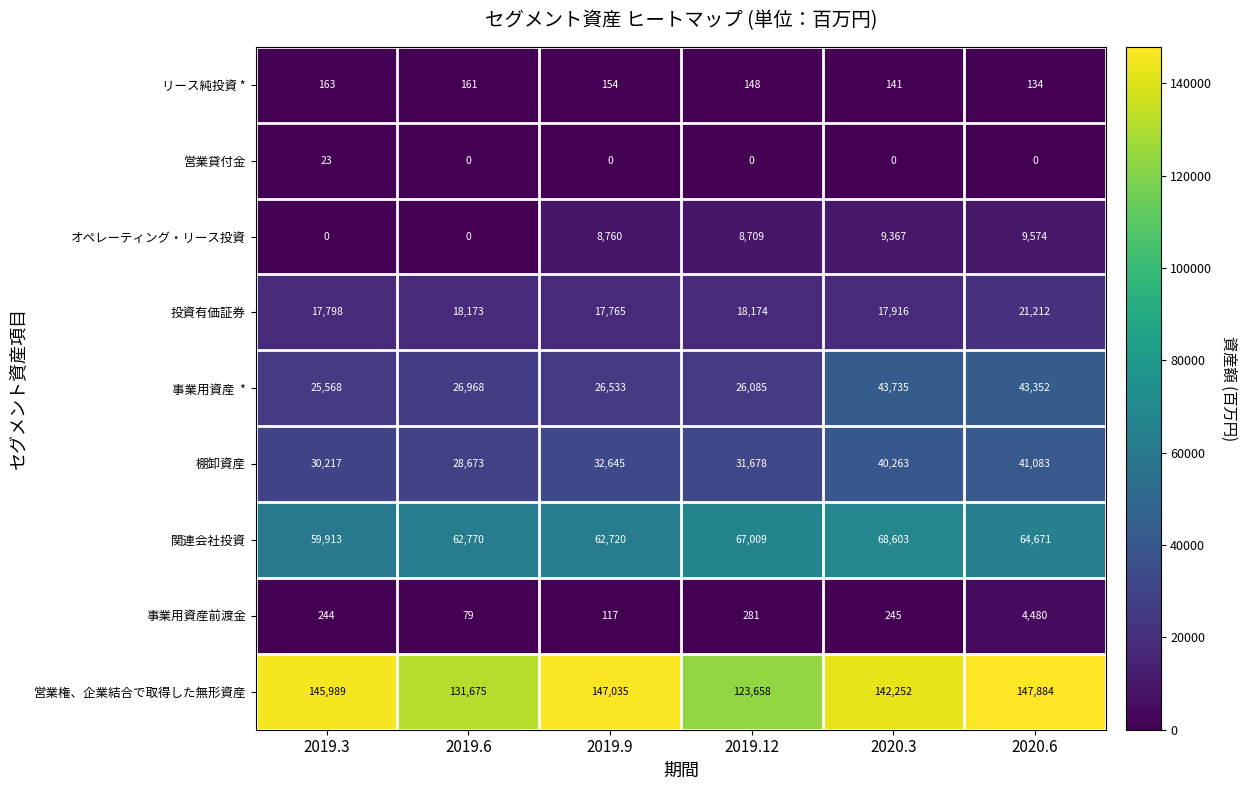

What is the sum of all 棚卸資産 values?

204559